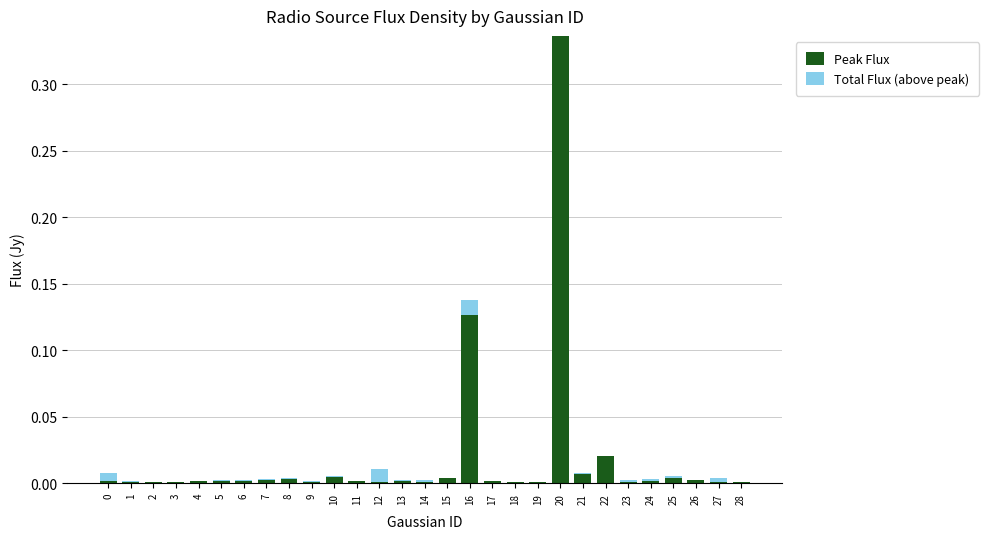

At which category is the sum across all series the highest?

20